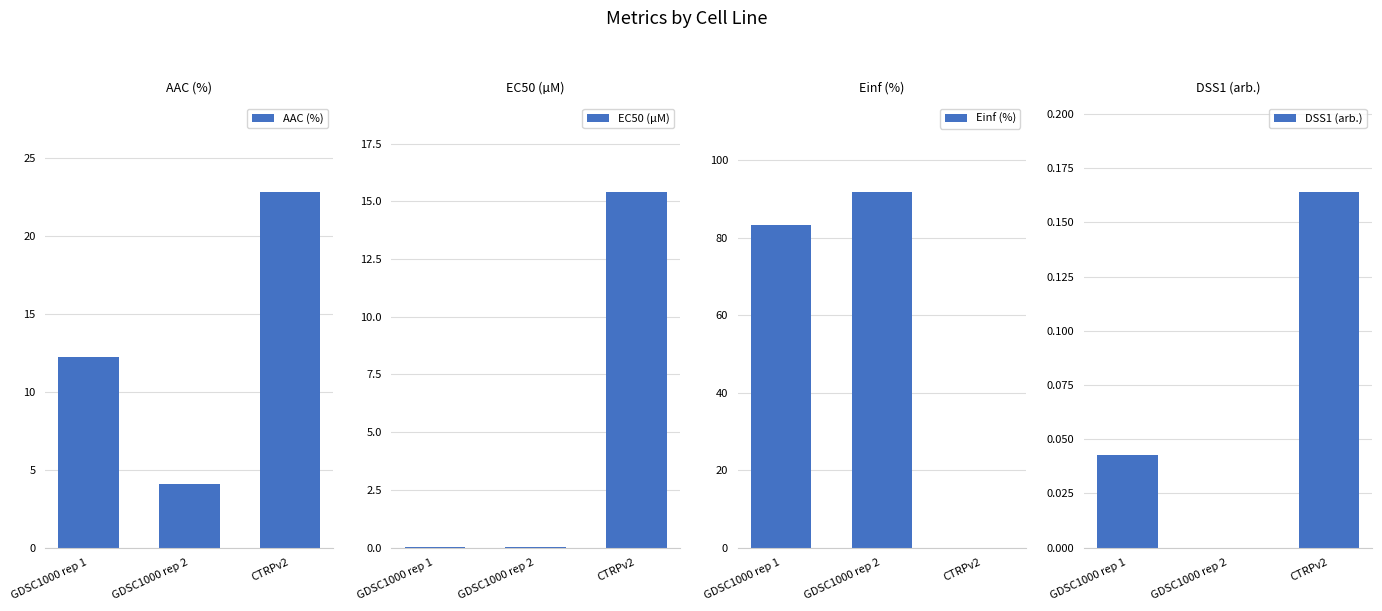

At which category is the sum across all series the highest?

GDSC1000 rep 2